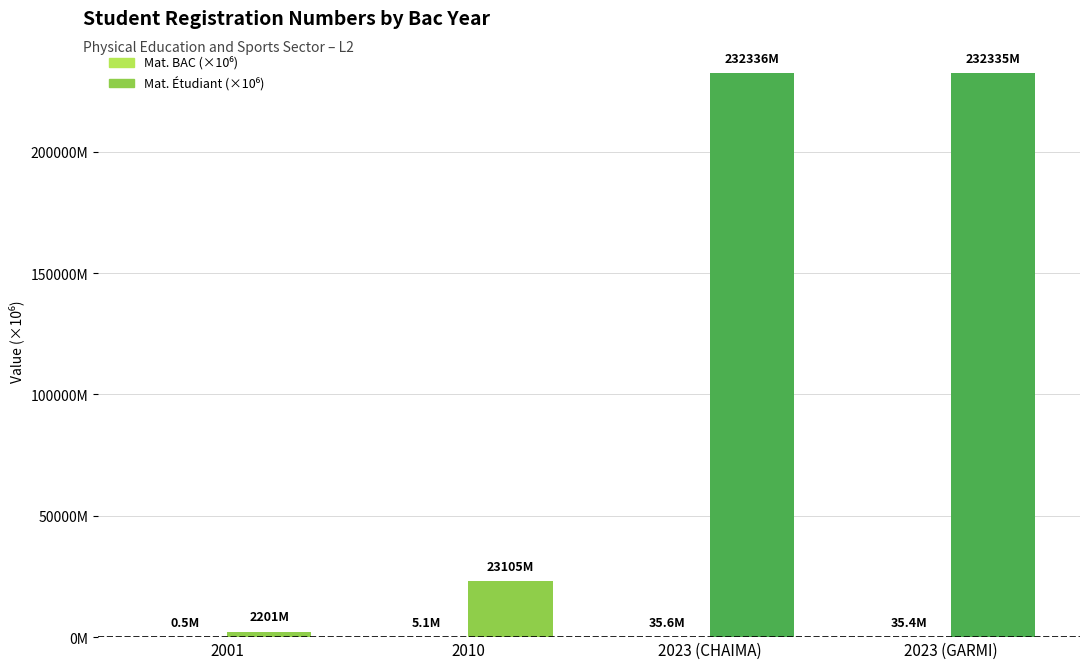

Does the chart contain stacked bars?

No